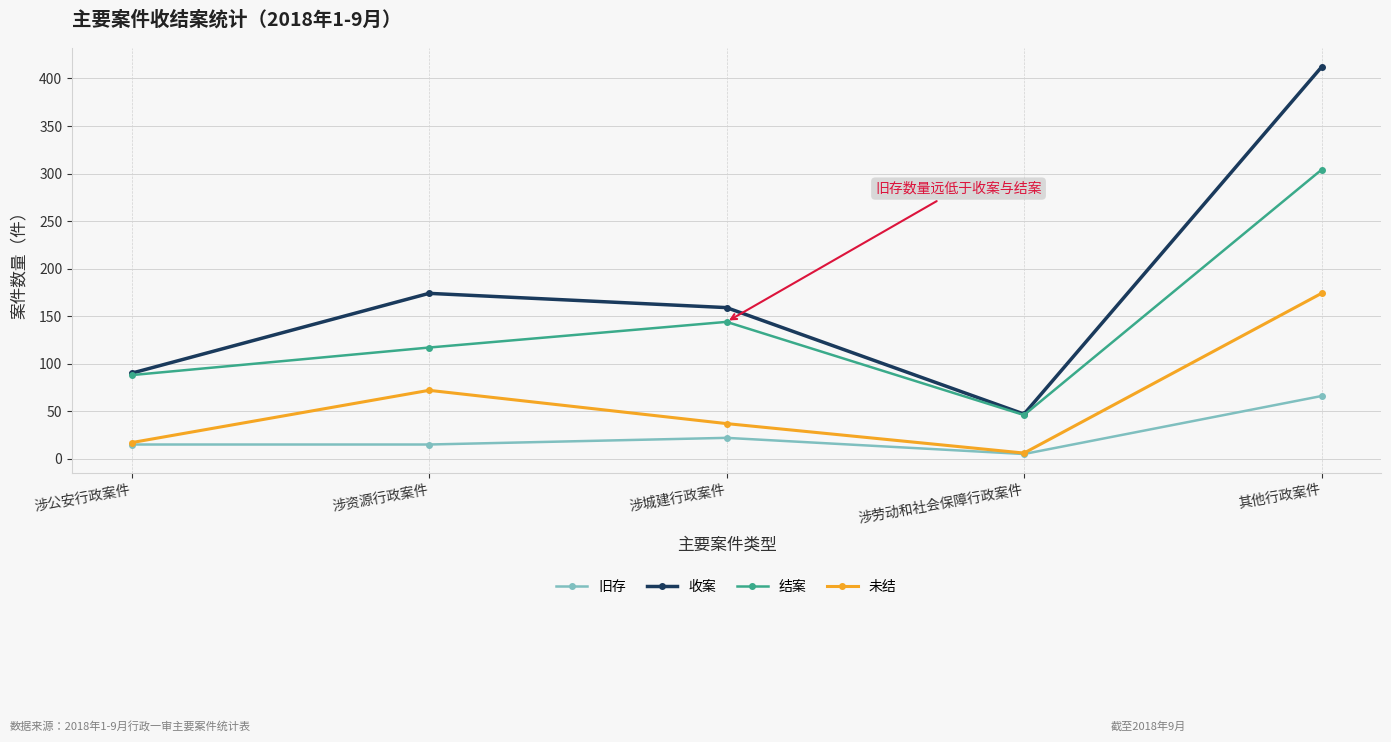

Reading left to right, what are all the values shown in this chart?

旧存: 15	15	22	5	66
收案: 90	174	159	47	412
结案: 88	117	144	46	304
未结: 17	72	37	6	174